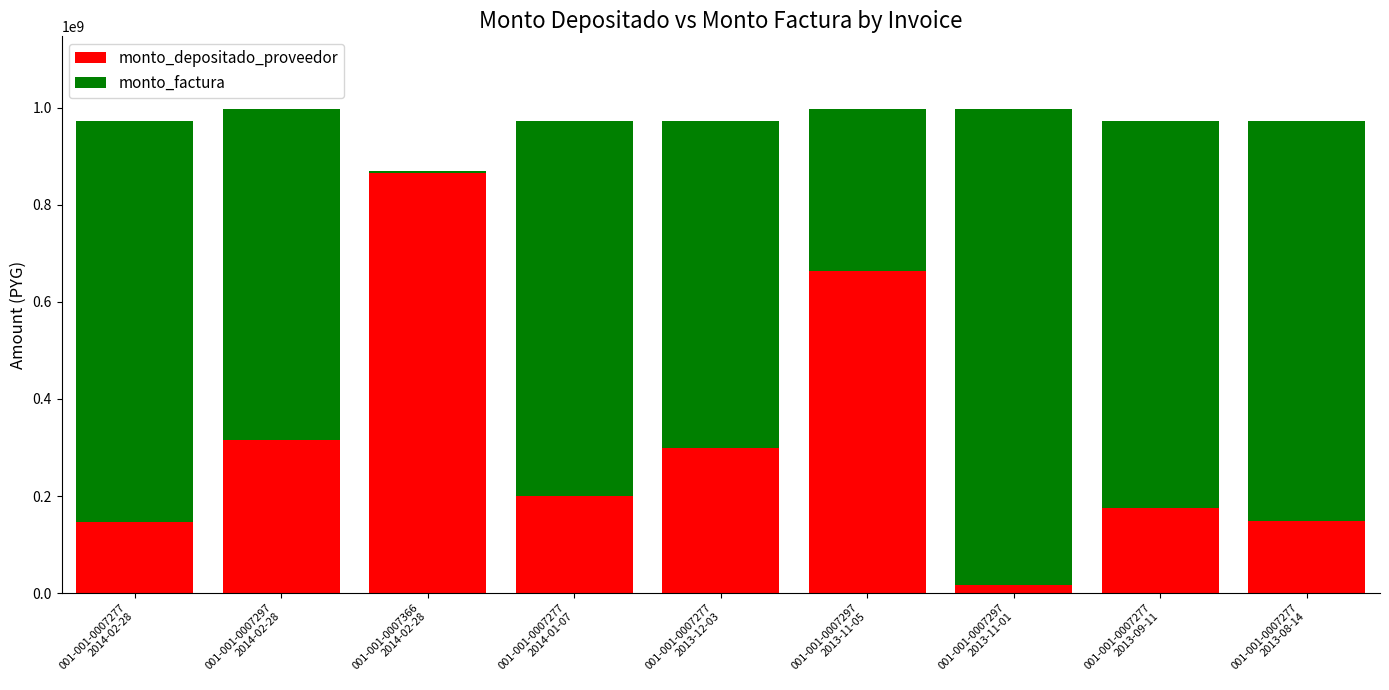

What is the highest value of the monto_depositado_proveedor series?

866684055